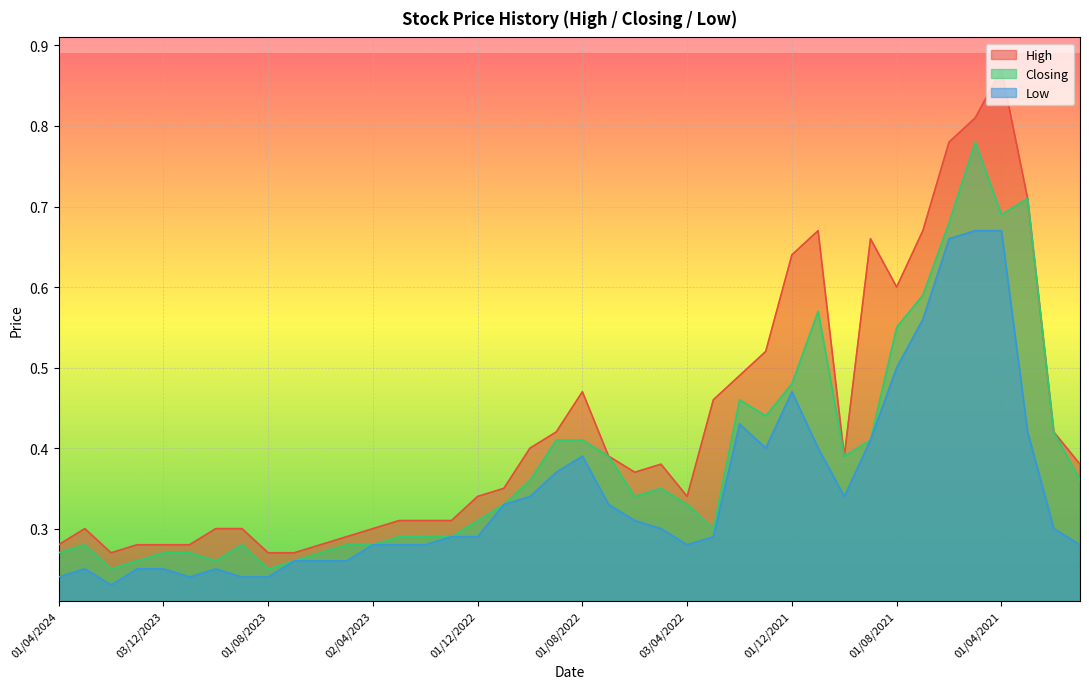

What is the difference between the Closing values at 08/05/2022 and 01/10/2023?

0.1